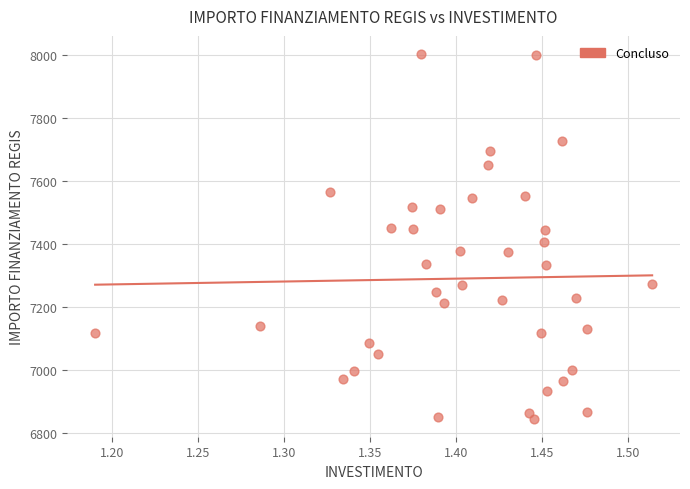

What is the range of X values (max minus min)?

0.3